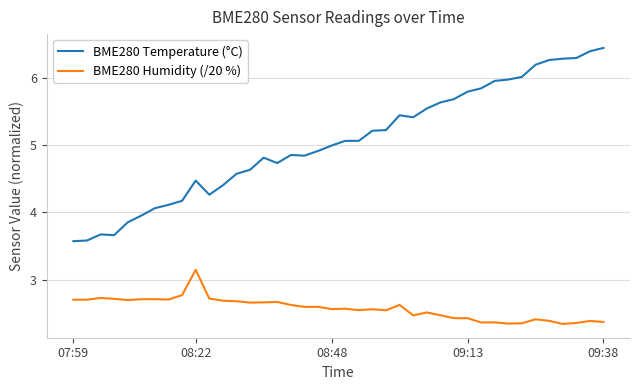

What are all the series names shown in the legend?

BME280 Temperature (°C), BME280 Humidity (/20 %)